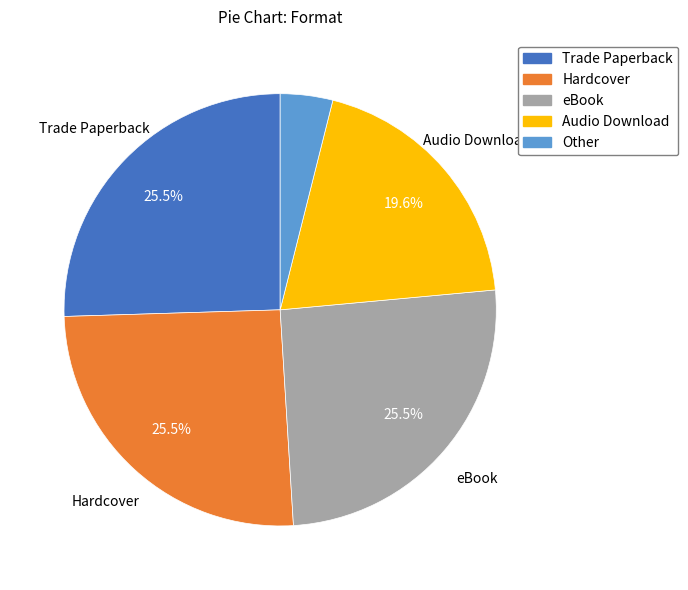

To the nearest percent, what percentage of the pie is Other?

4%